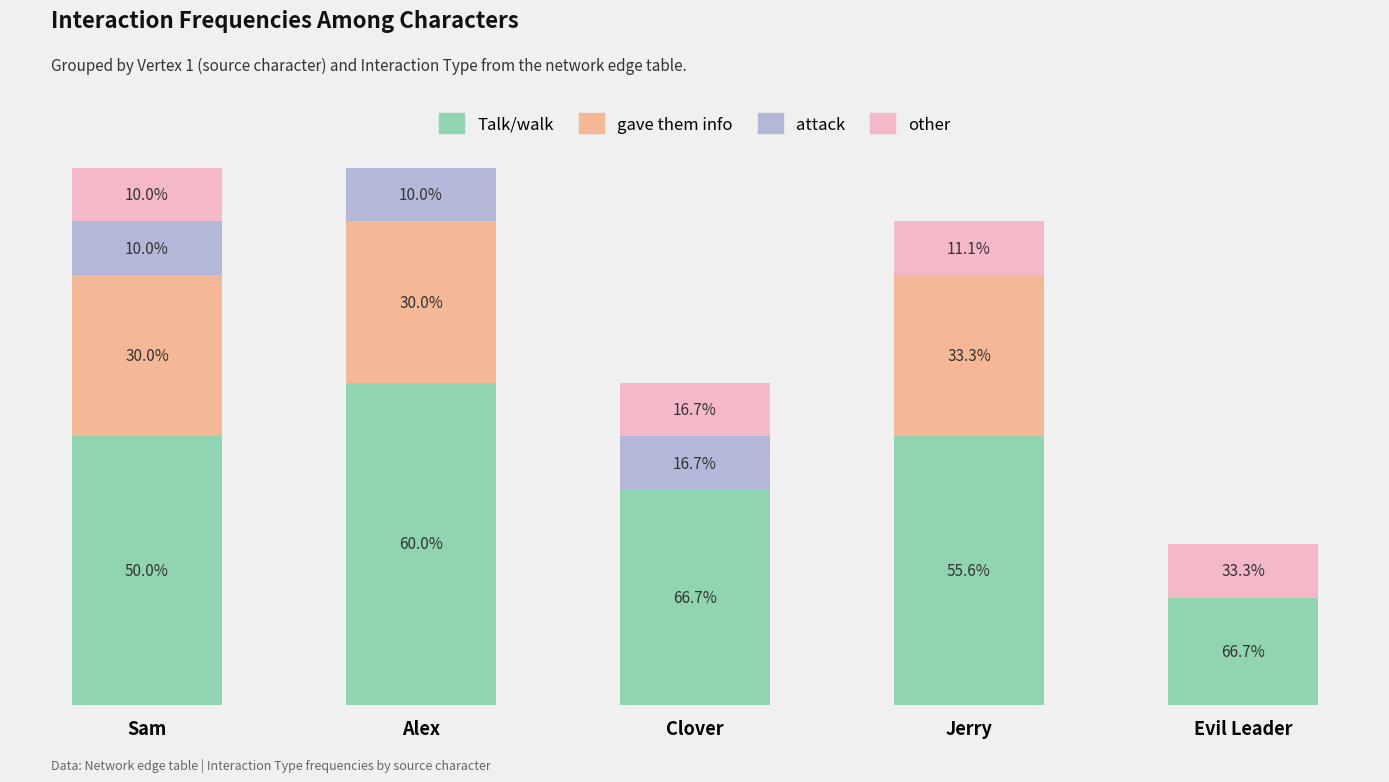

At how many categories does at least one series exceed 2?

4